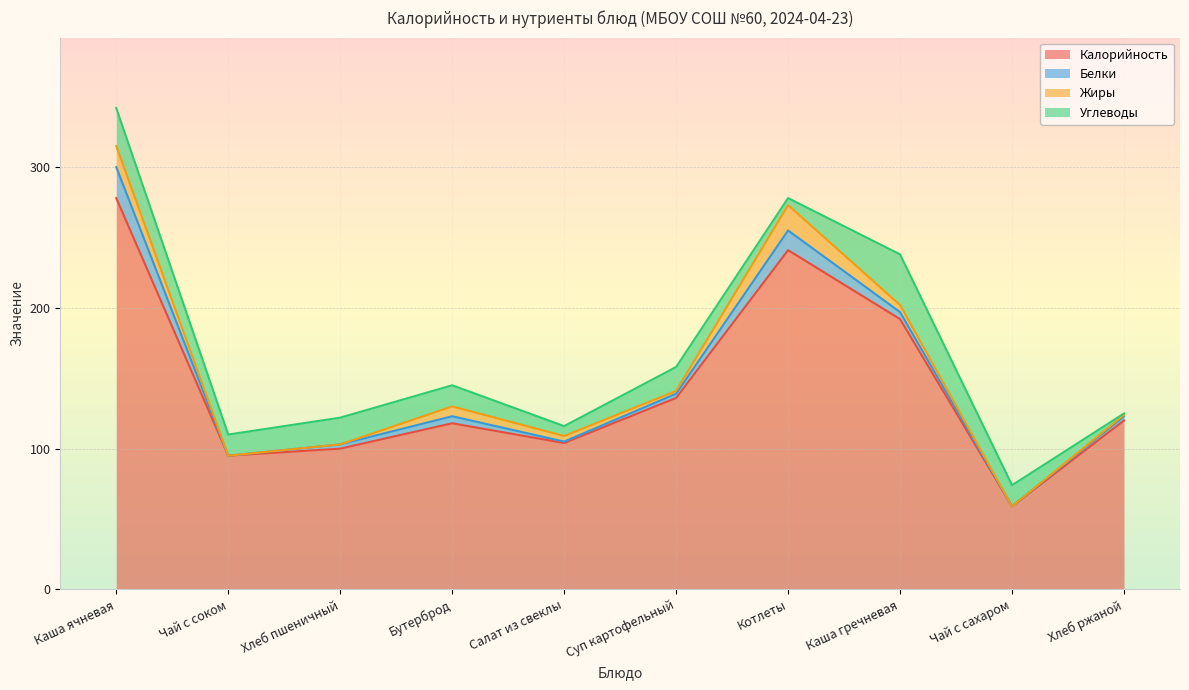

True or false: Жиры and Углеводы cross at least once.

True